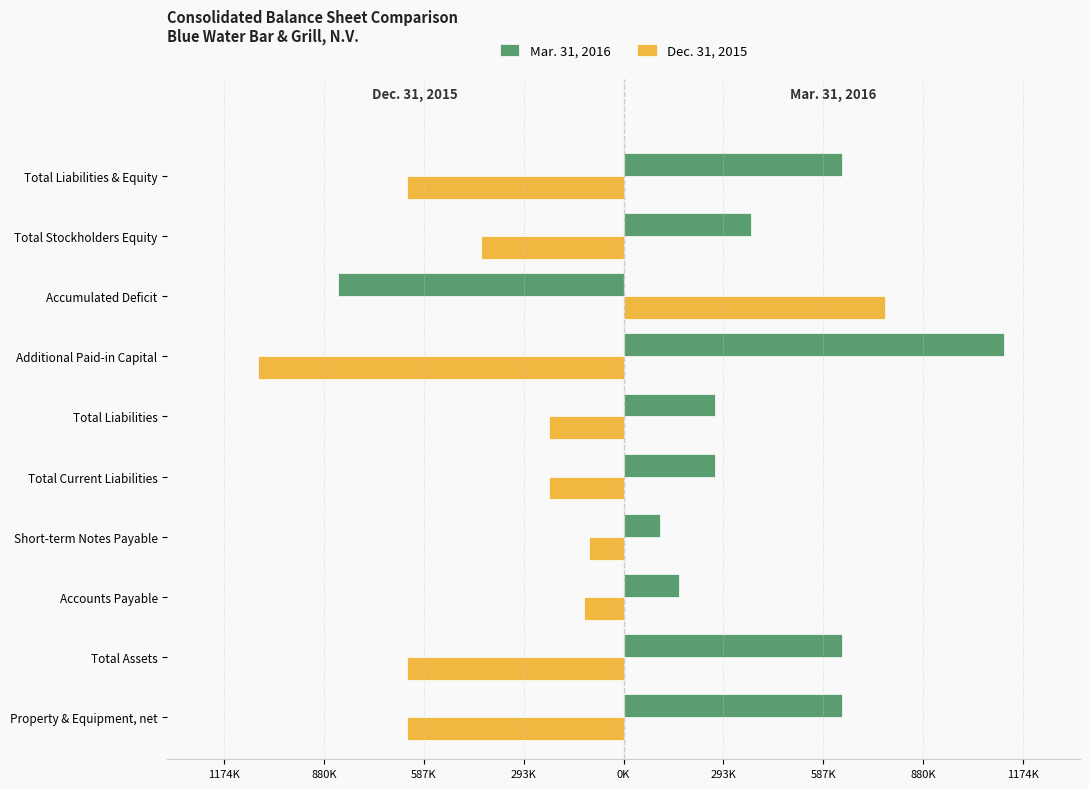

What are all the series names shown in the legend?

Mar. 31, 2016, Dec. 31, 2015